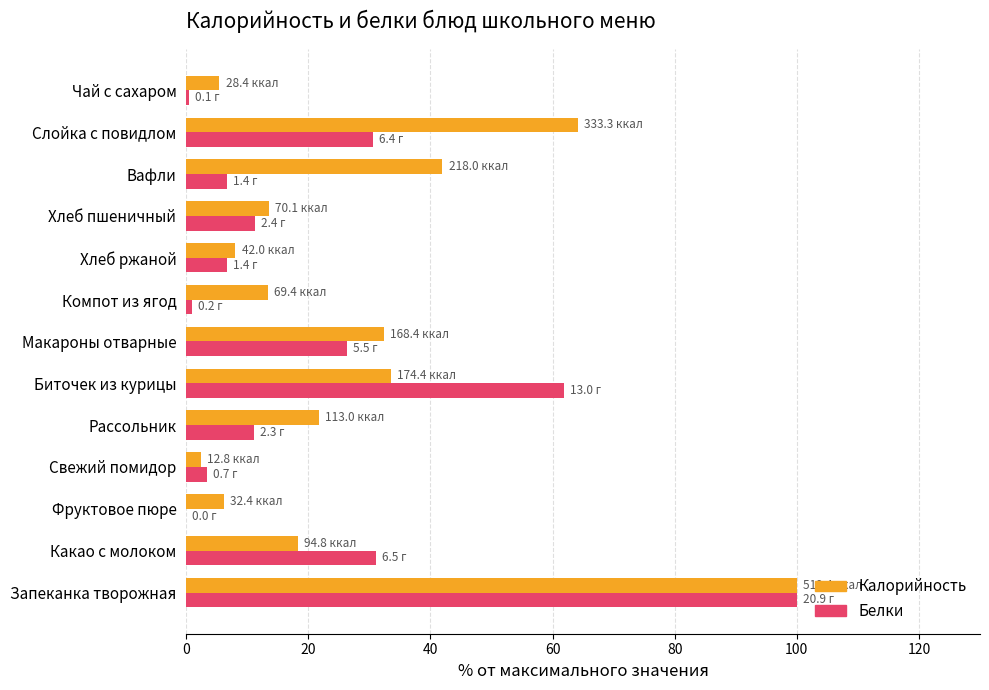

Which series changed the most between Рассольник and Вафли?

Калорийность